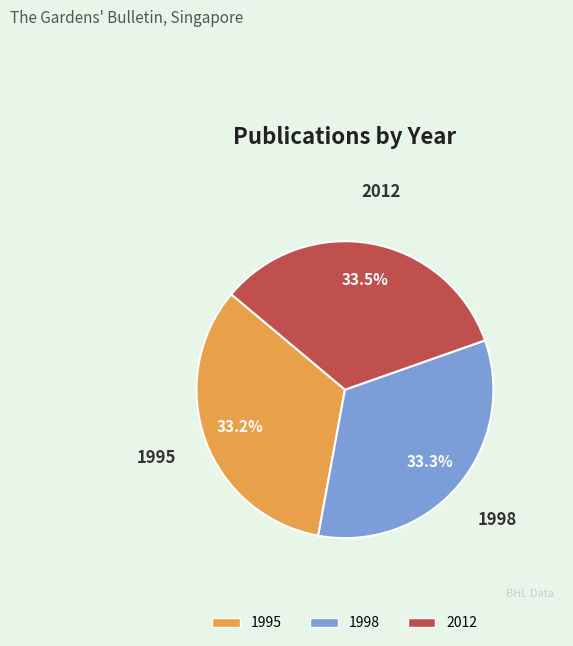

What percentage is the 1995 slice, to the nearest percent?

33%